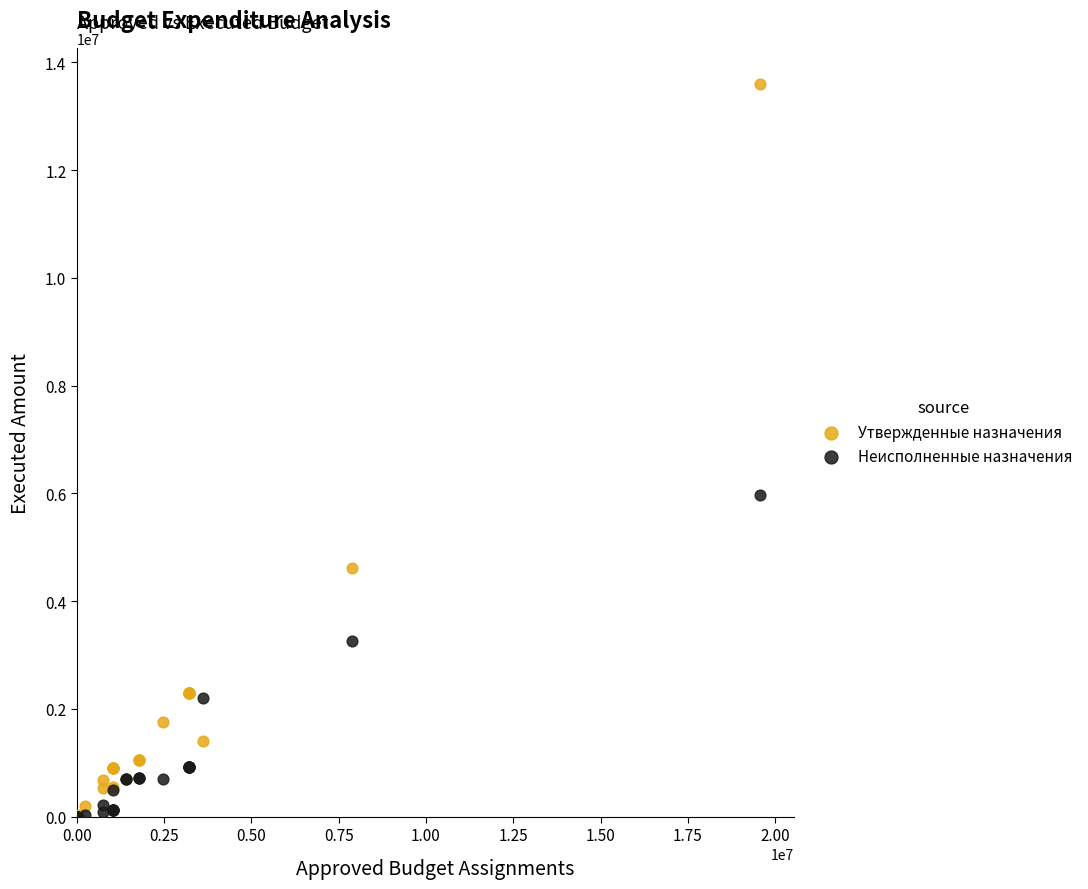

Which series has the largest Y range (max minus min)?

Утвержденные назначения